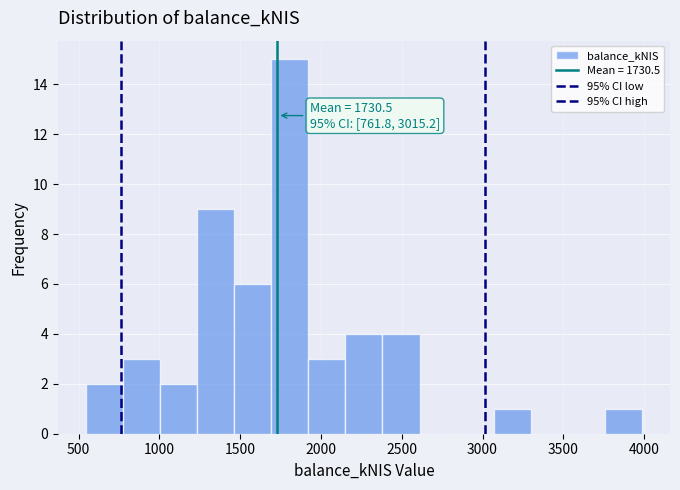

Which range on the x-axis has the tallest bar?

1700 to 1900